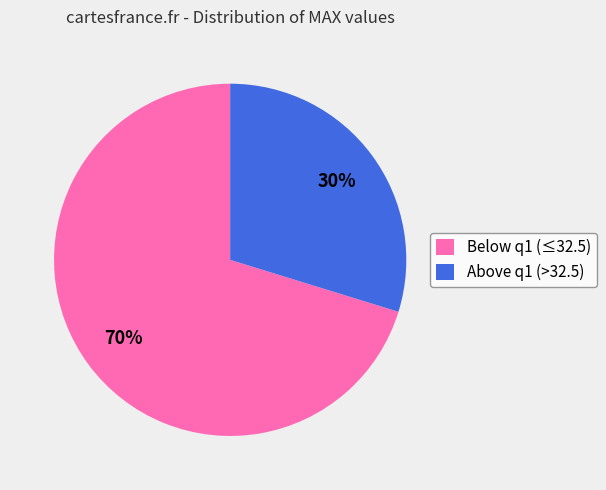

What percentage is the Below q1 (≤32.5) slice, to the nearest percent?

70%